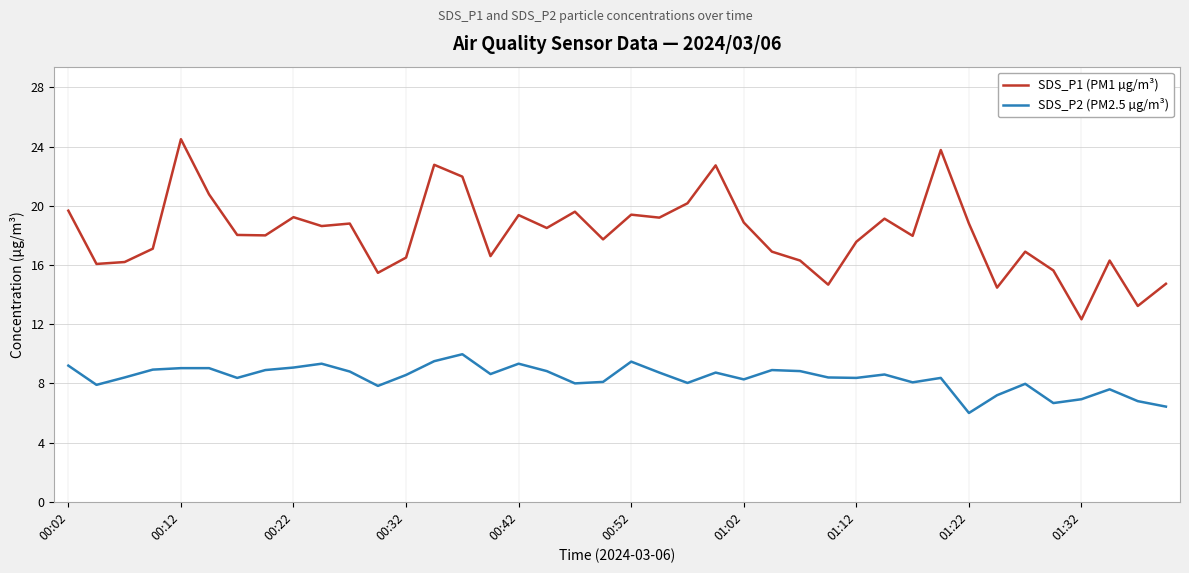

Which series has the largest range (max minus min)?

SDS_P1 (PM1 µg/m³)